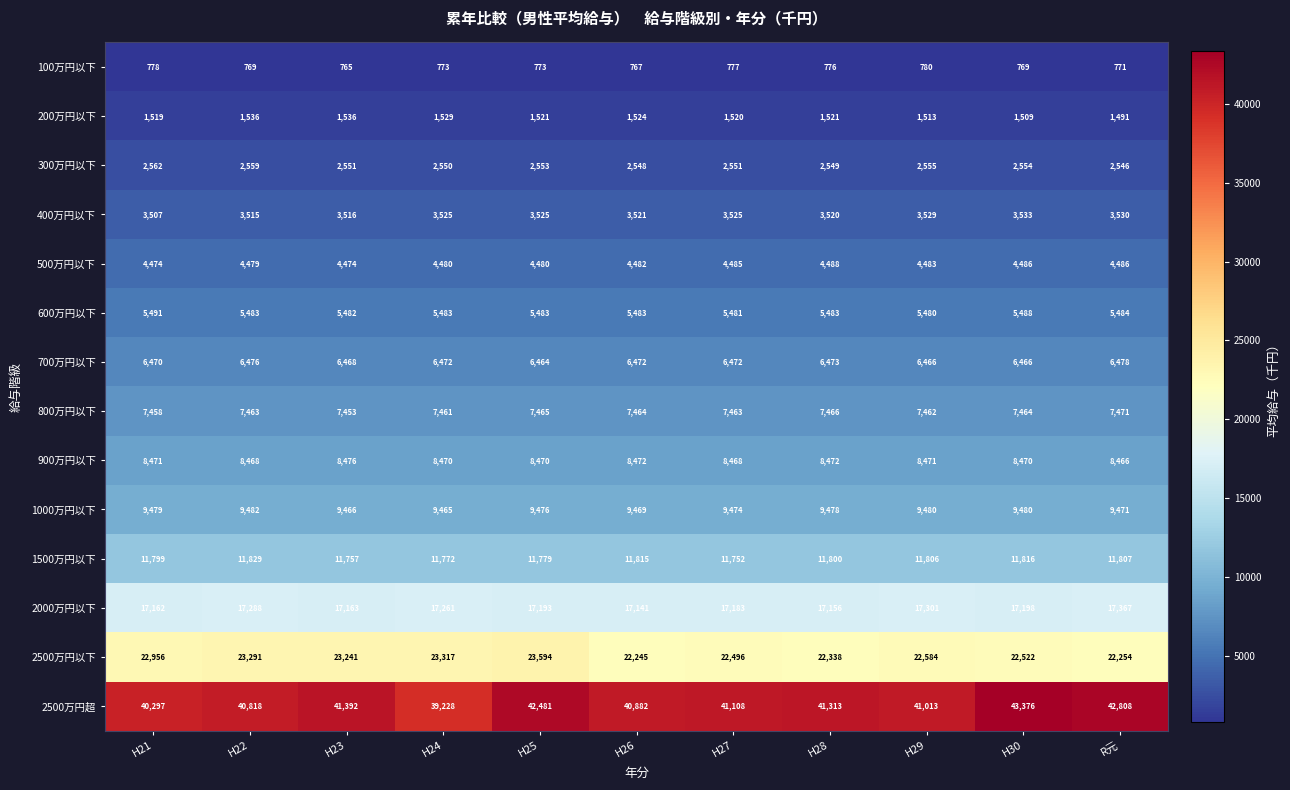

What is the sum of all 800万円以下 values?

82090